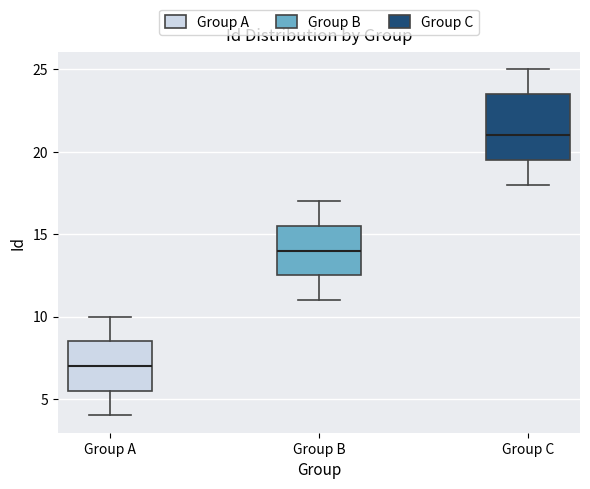

Comparing the boxes themselves (not the whiskers), which one is the tallest?

Group C